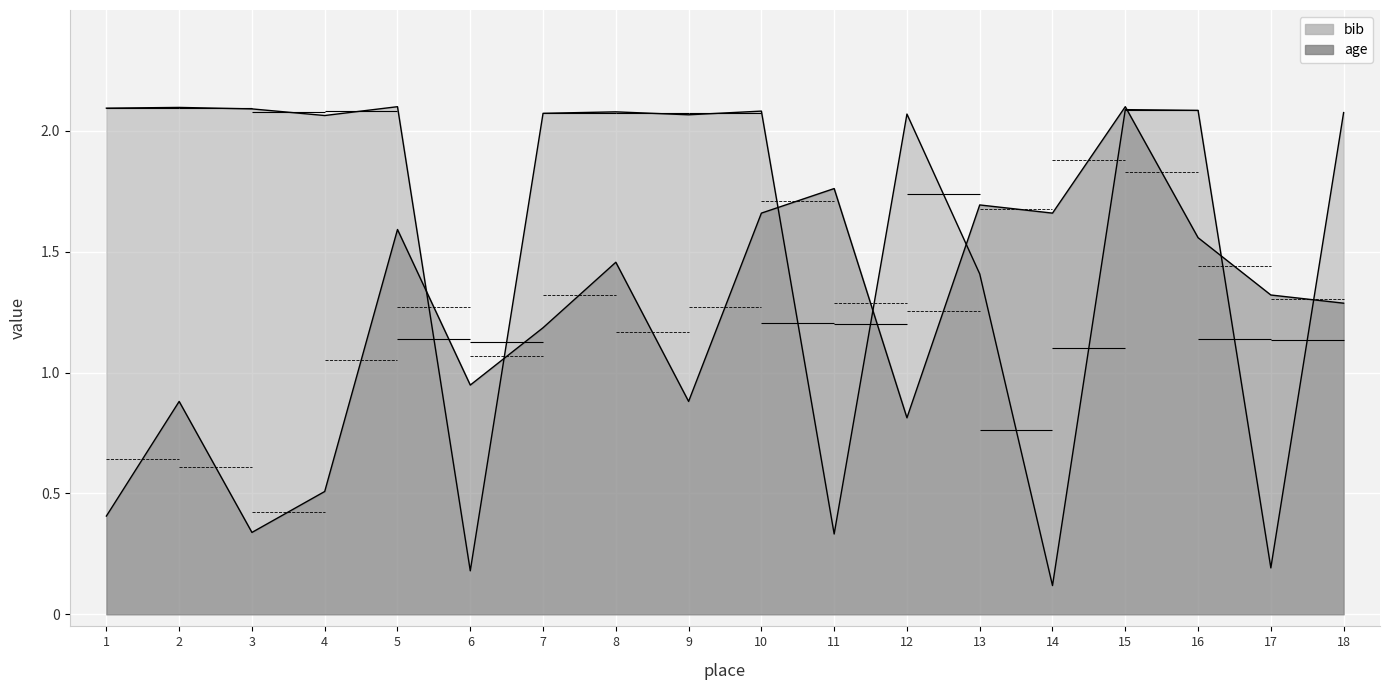

Which category has the lowest value across all series?

14